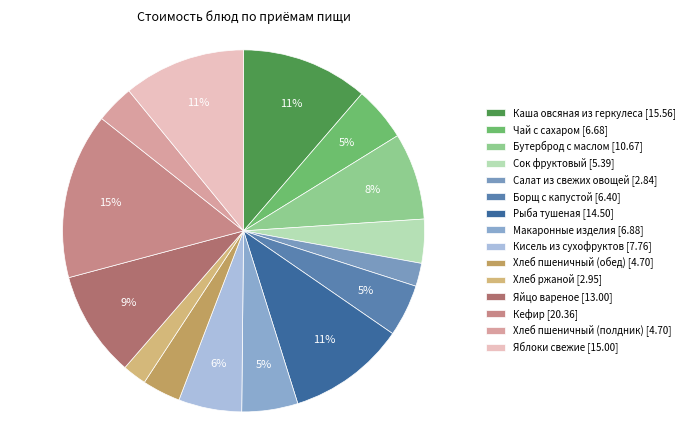

How many slices are in this pie chart?

15